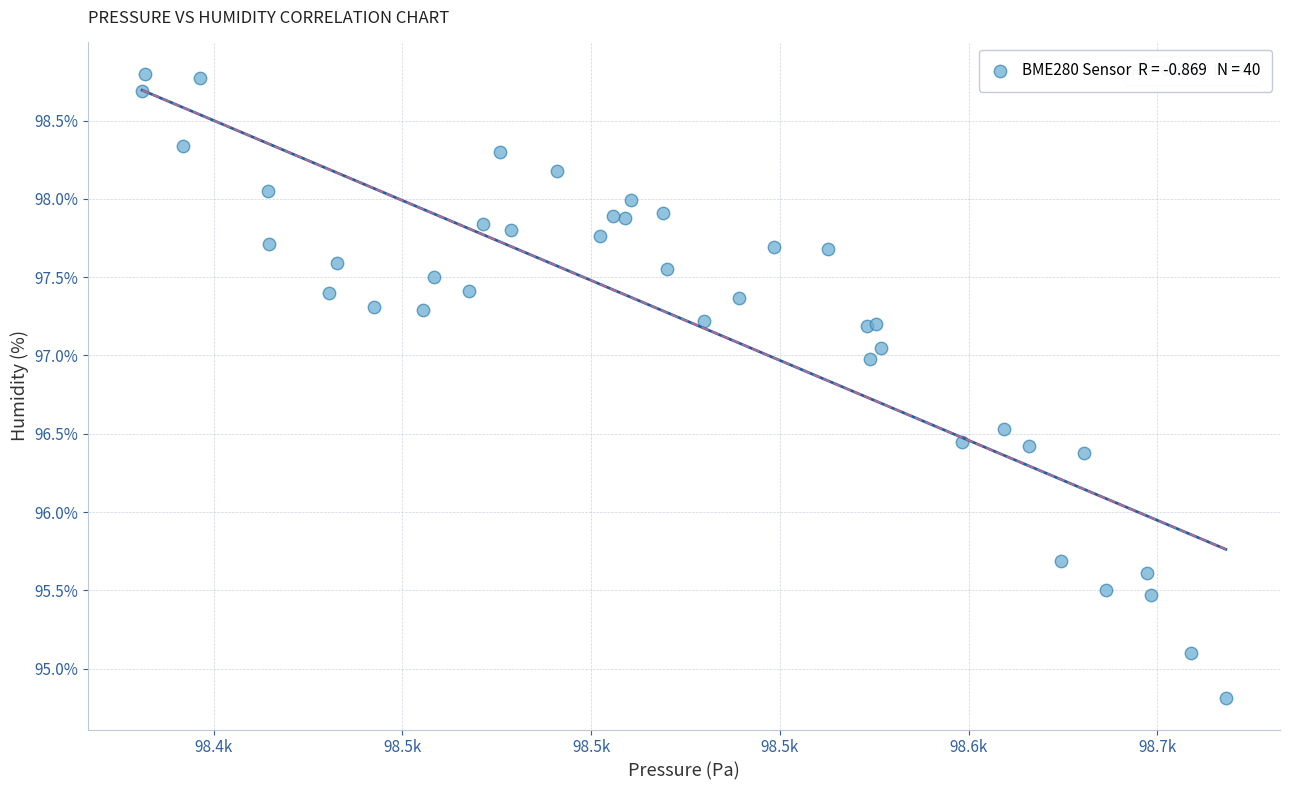

What Y value in the scatter plot is closest to 96?

95.7